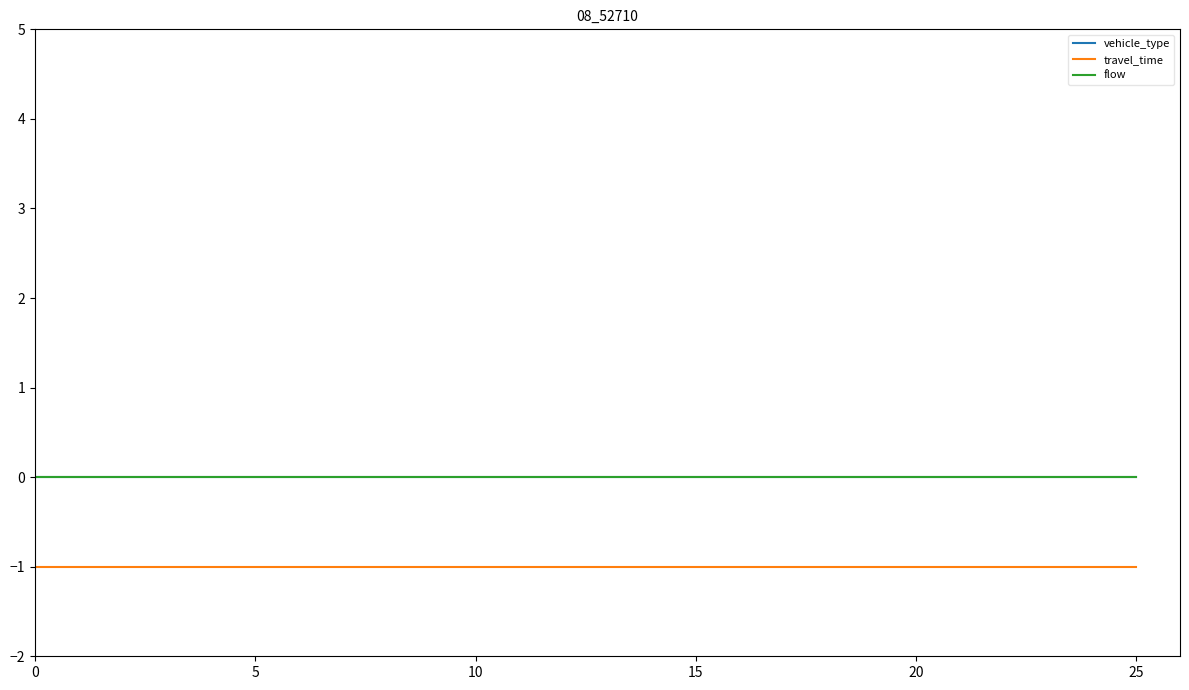

True or false: vehicle_type has more than 2 points higher than both neighbors.

False